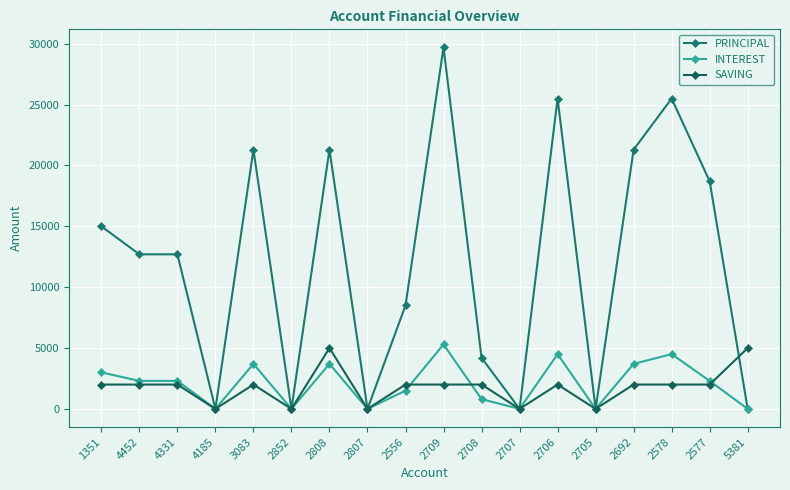

Does the chart display data point markers on the line(s)?

Yes